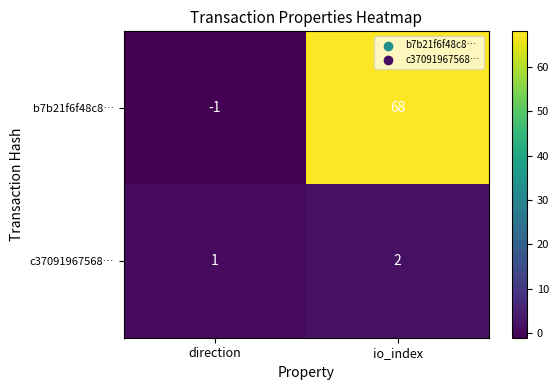

At which label does c37091967568… reach its minimum?

direction